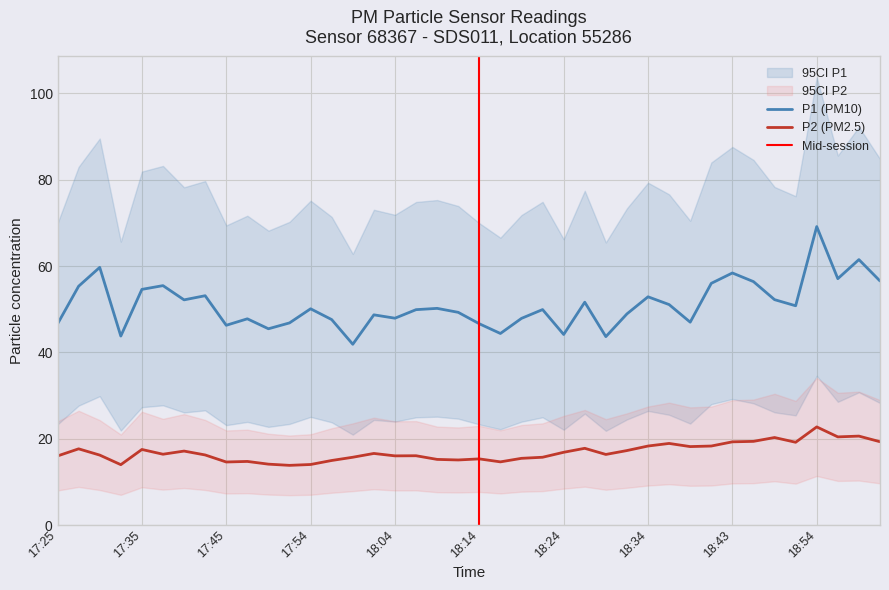

What is the difference between the maximum and minimum values in the P2 series?

8.9